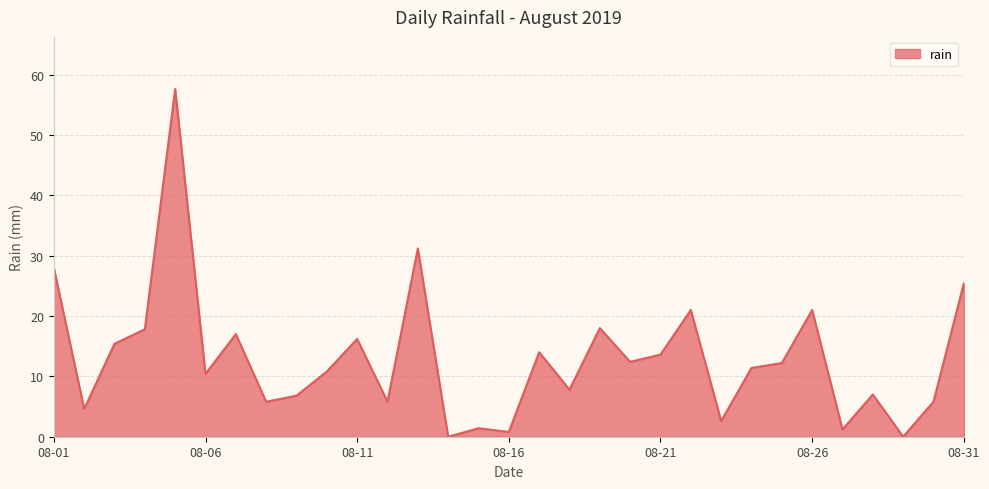

What is the greatest value displayed?

57.6